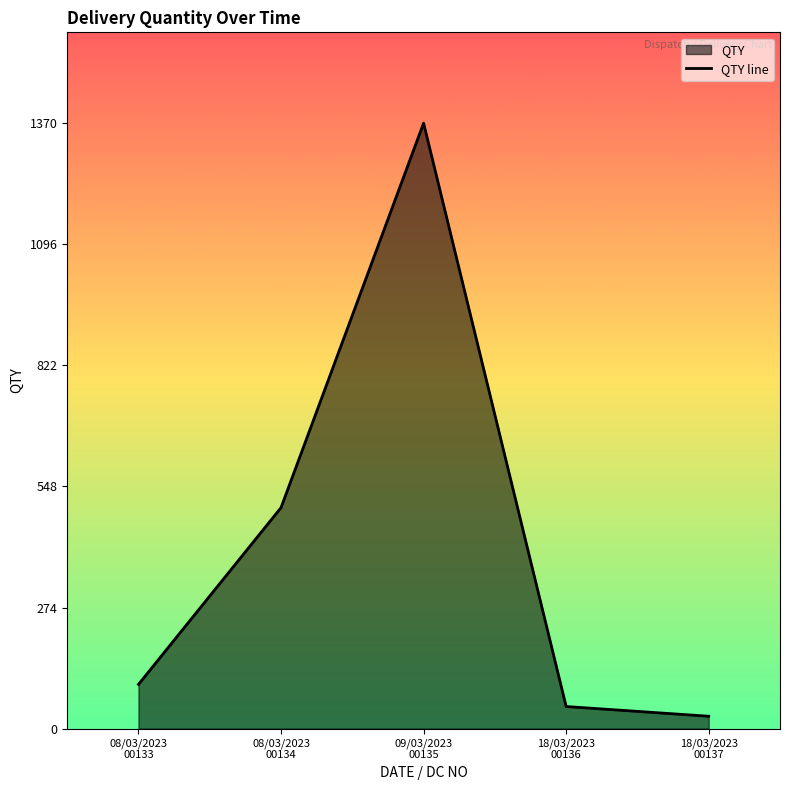

Reading left to right, what are all the values shown in this chart?

08/03/2023
00133=100	08/03/2023
00134=500	09/03/2023
00135=1370	18/03/2023
00136=50	18/03/2023
00137=28